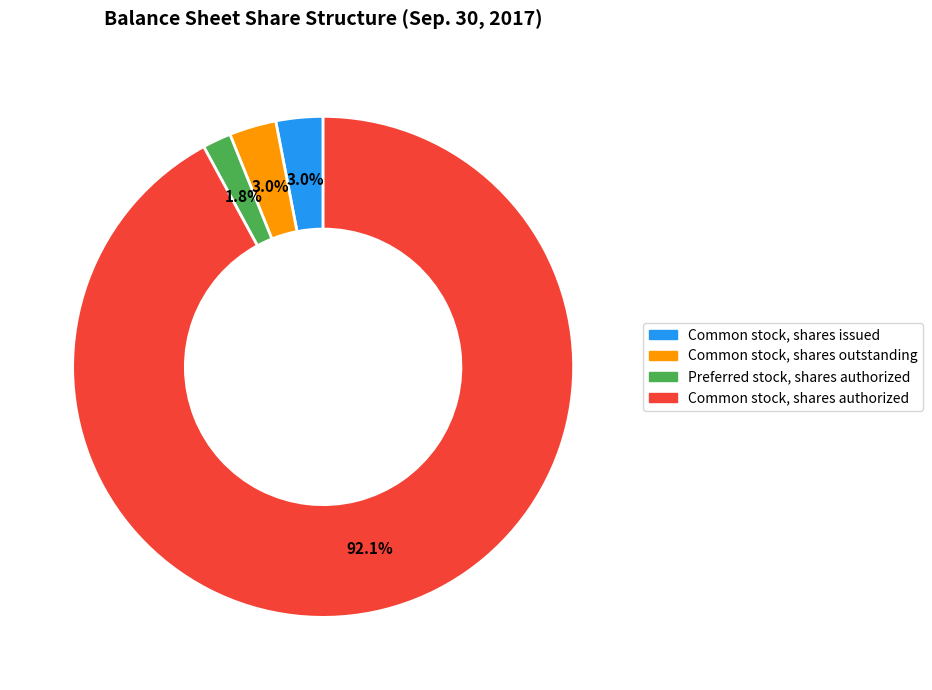

How many segments does this pie chart have?

4